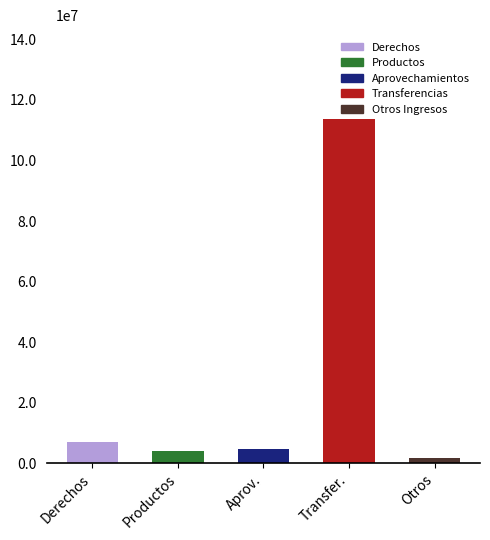

Are the bars horizontal?

No